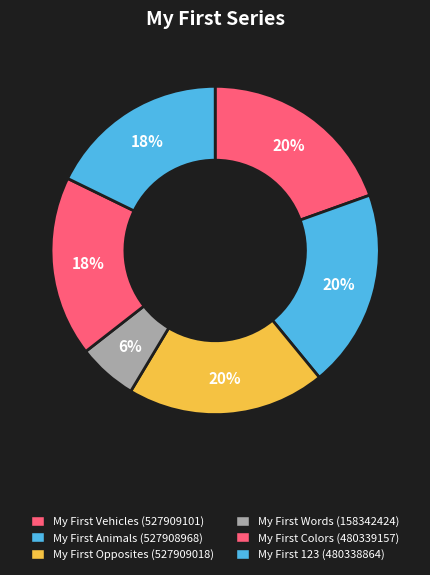

Is there a majority slice in this chart?

No